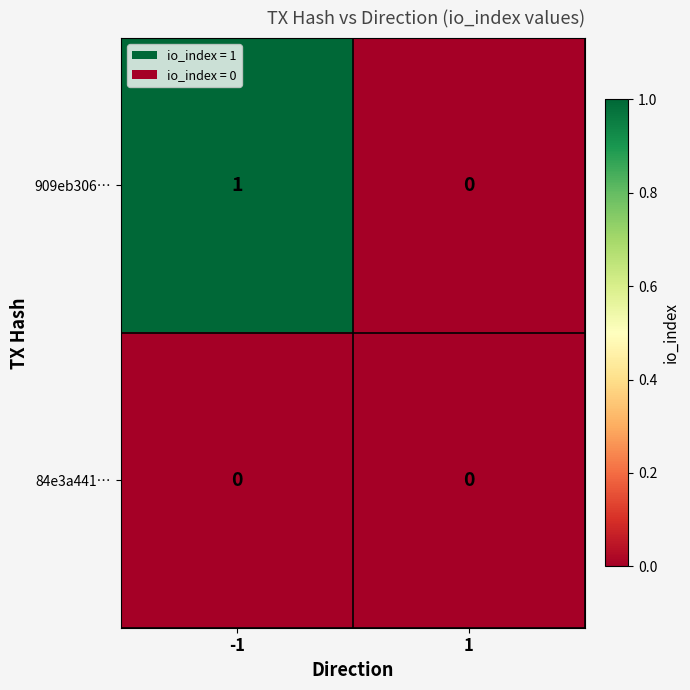

Which series has the largest range (max minus min)?

909eb306…